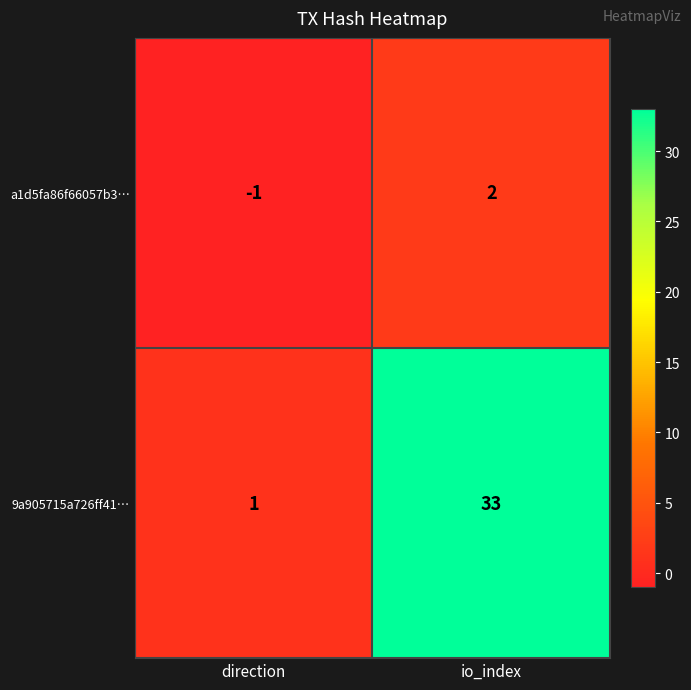

Is it true that a1d5fa86f66057b3… equals 2 at io_index?

True